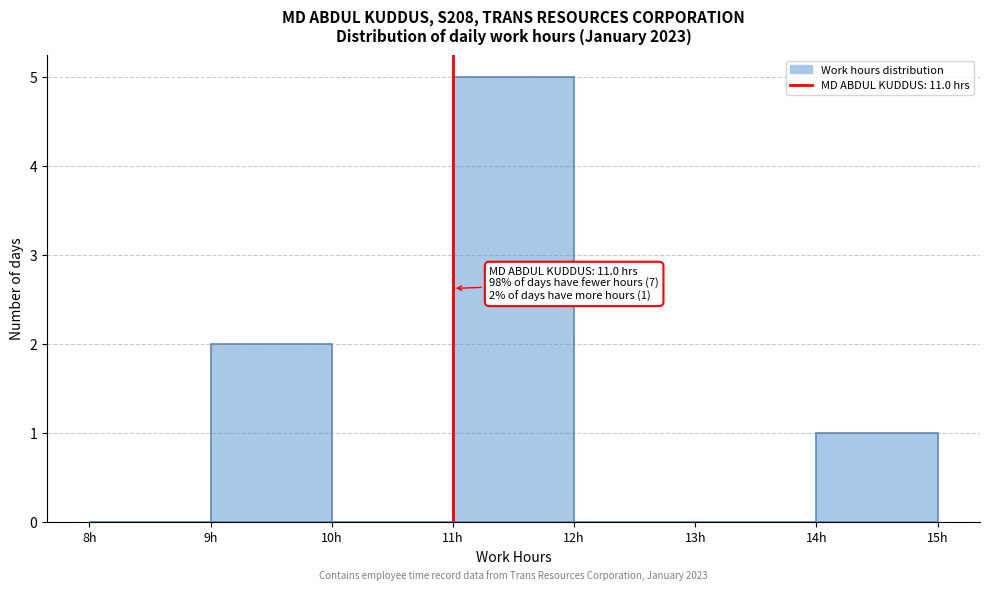

Over which range of the x-axis is the bar tallest?

11 to 12